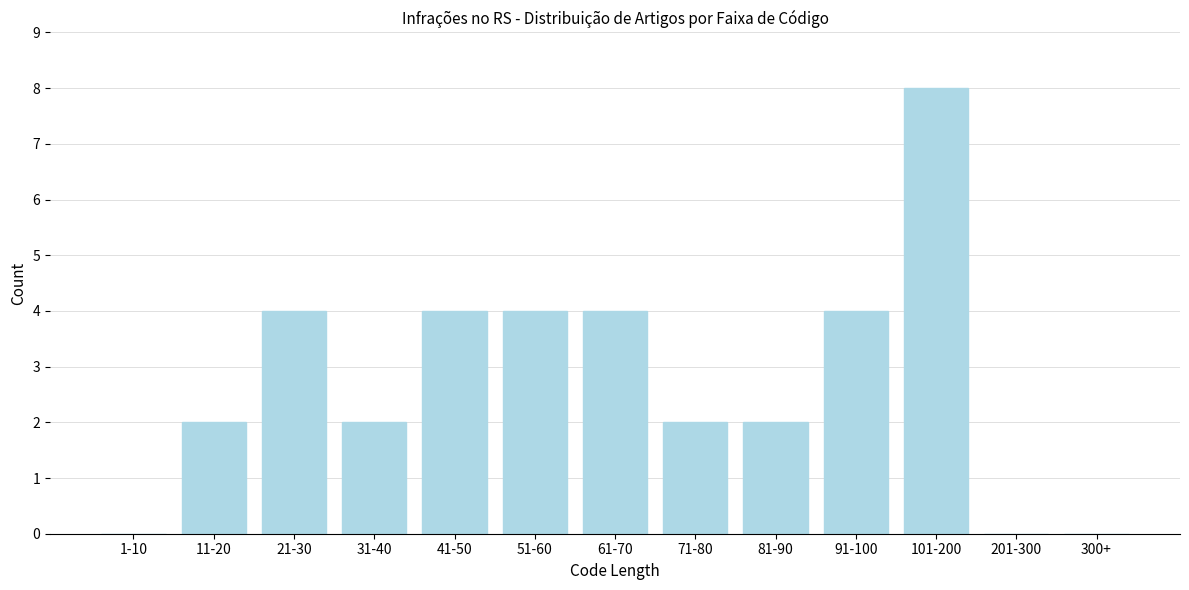

Reading left to right, list all the values displayed in this chart.

1-10=0	11-20=2	21-30=4	31-40=2	41-50=4	51-60=4	61-70=4	71-80=2	81-90=2	91-100=4	101-200=8	201-300=0	300+=0